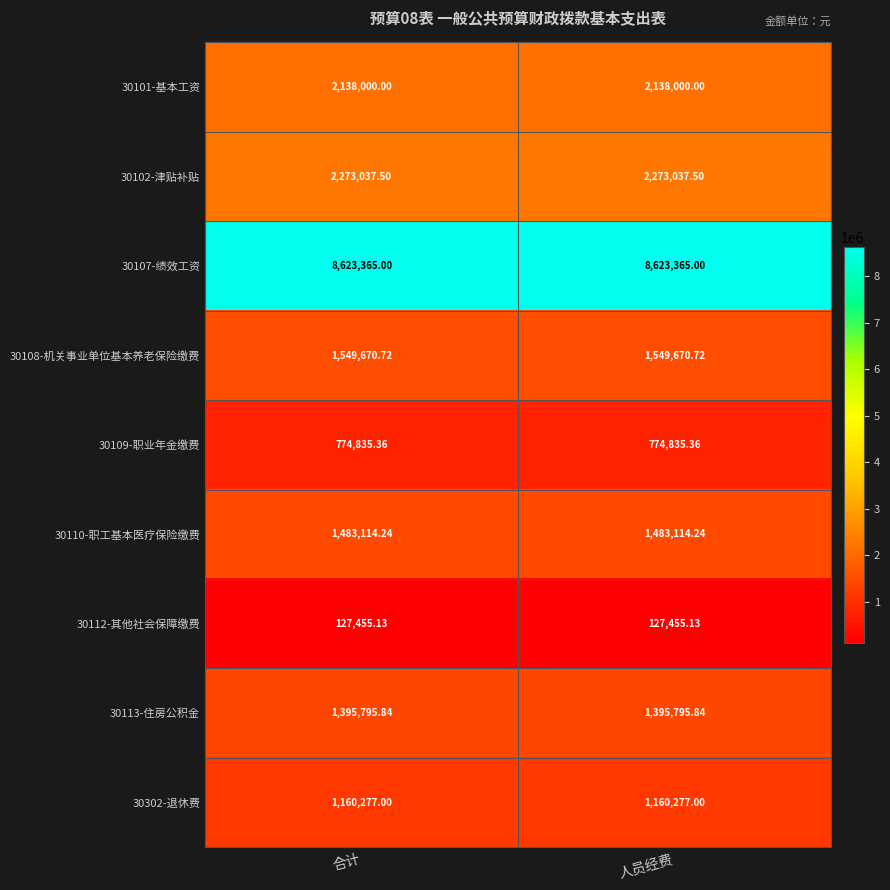

What is the maximum value shown in the chart?

8623365.0